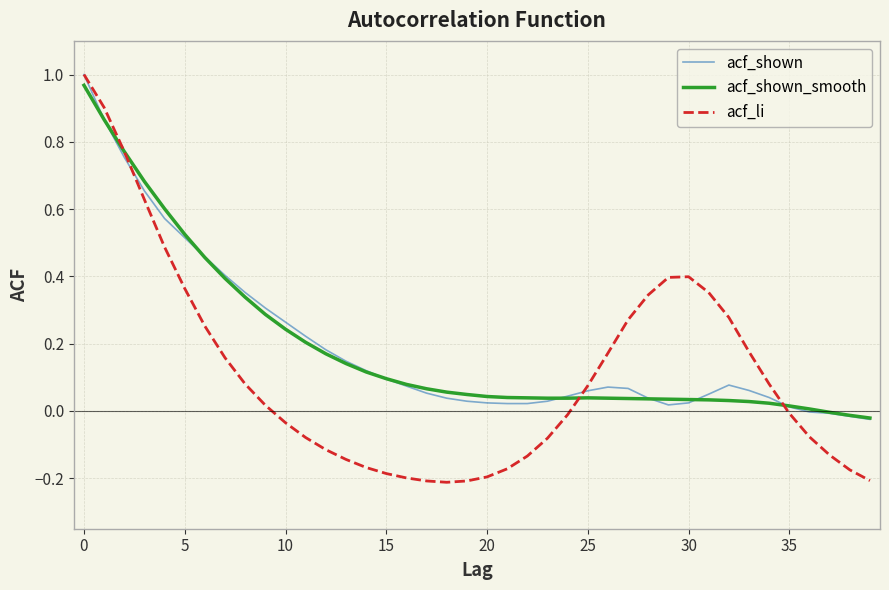

Which series has the largest range (max minus min)?

acf_li